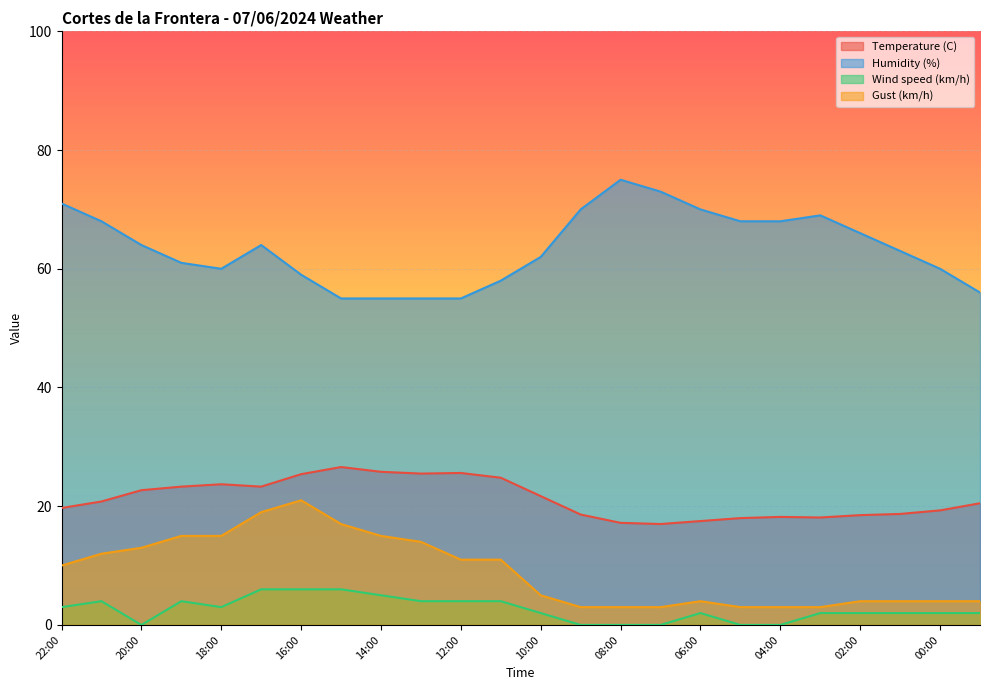

At how many categories does at least one series exceed 45?

24